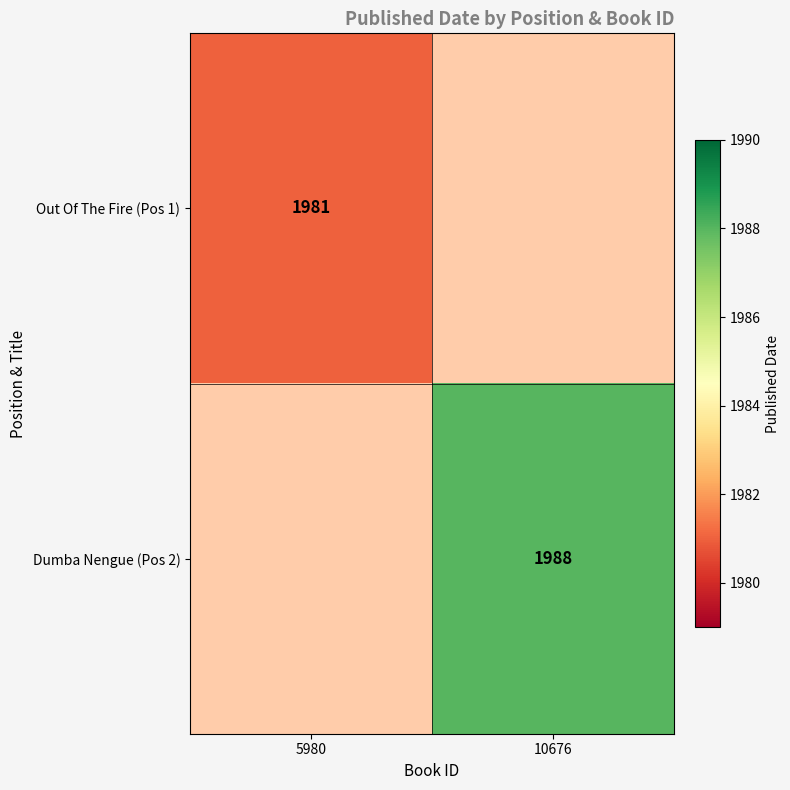

The value of Out Of The Fire (Pos 1) at 5980 is 533. True or false?

False